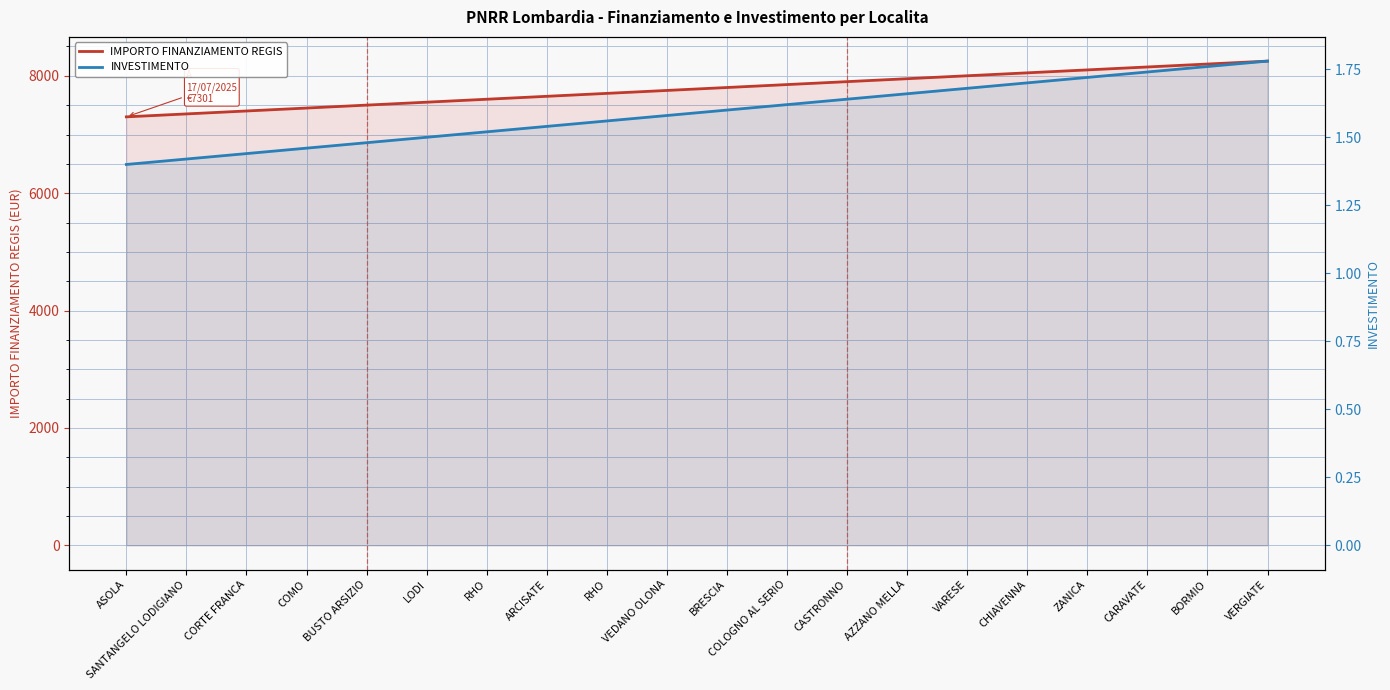

Read the IMPORTO FINANZIAMENTO REGIS value at CHIAVENNA.

8051.0